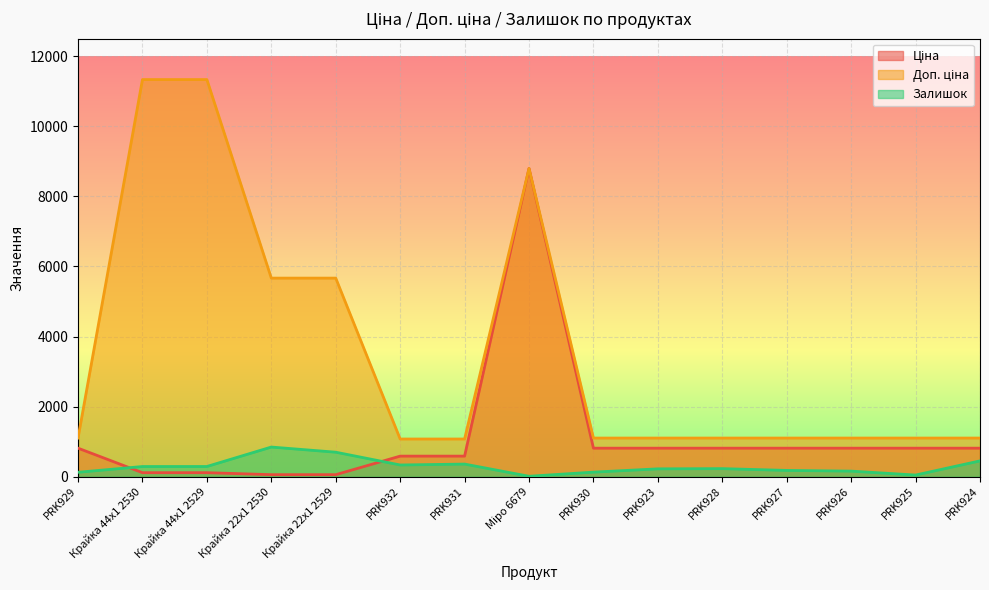

List the series in order of their peak value, lowest first.

Залишок, Ціна, Доп. ціна